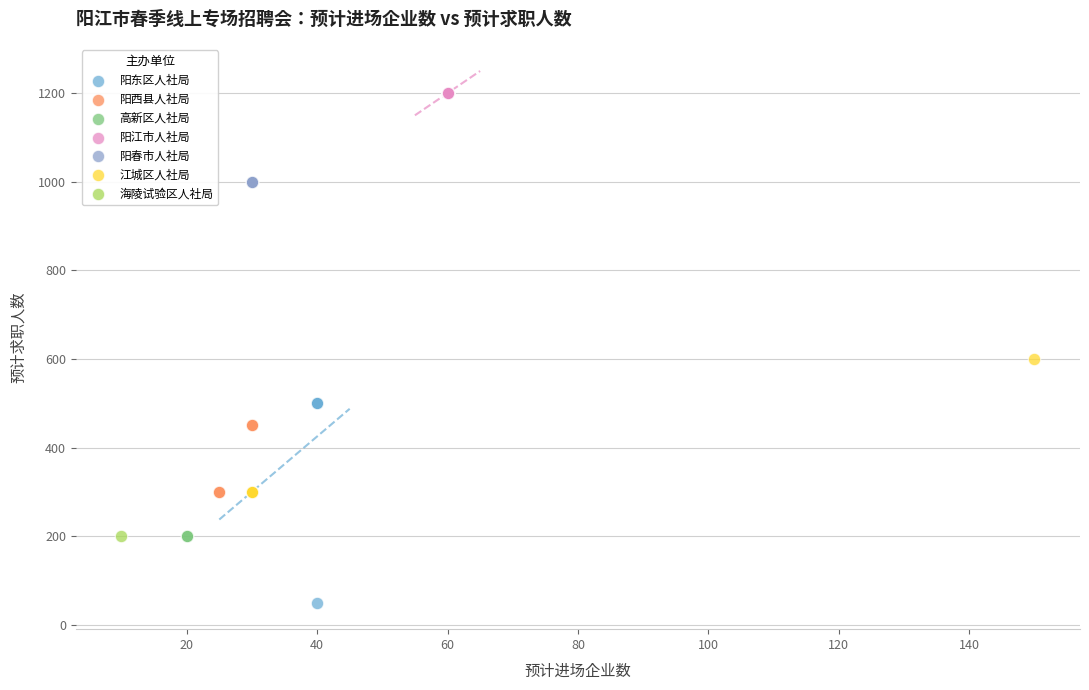

What are all the series names shown in the legend?

阳东区人社局, 阳西县人社局, 高新区人社局, 阳江市人社局, 阳春市人社局, 江城区人社局, 海陵试验区人社局